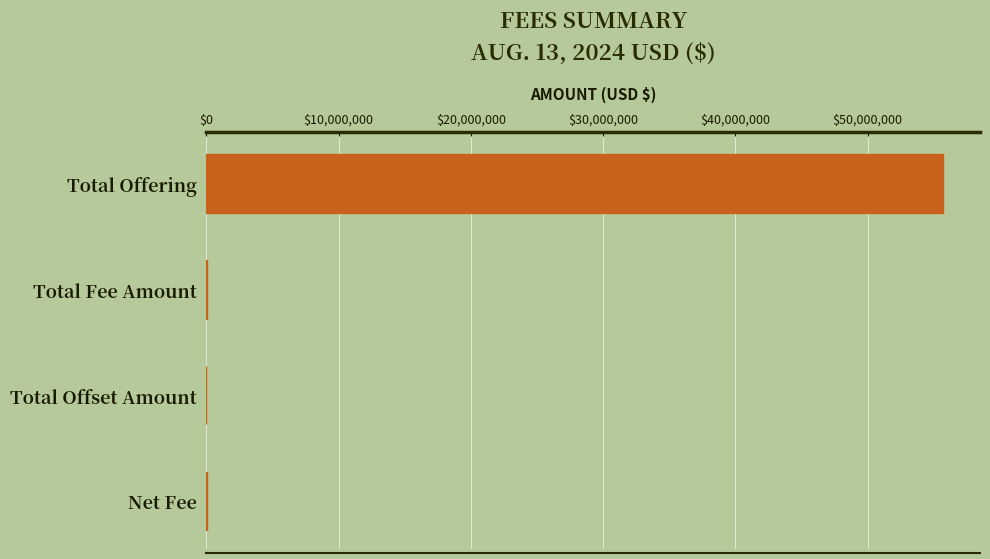

True or false: the data shows -31445244.5 at Total Offset Amount.

False